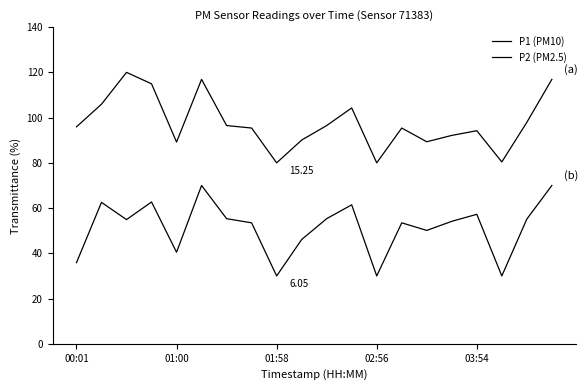

Is this an area chart (filled region under the line)?

No